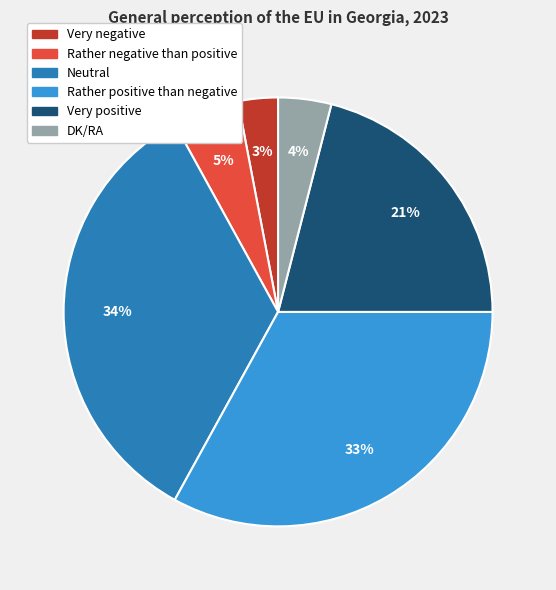

Does Neutral represent more than half of the total?

No